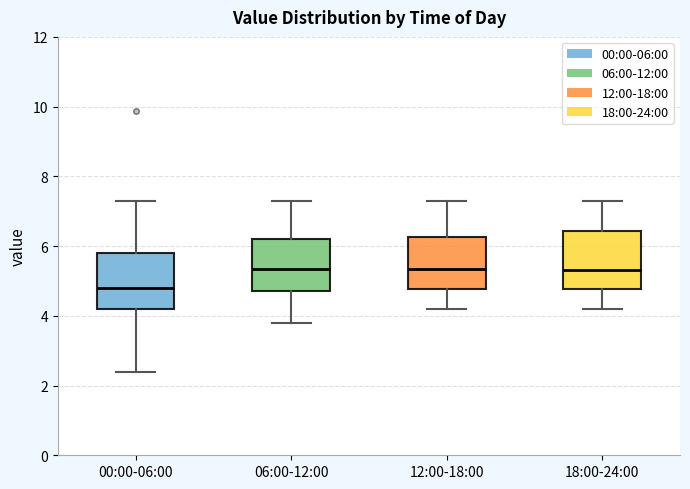

Which box has the lowest median line?

00:00-06:00